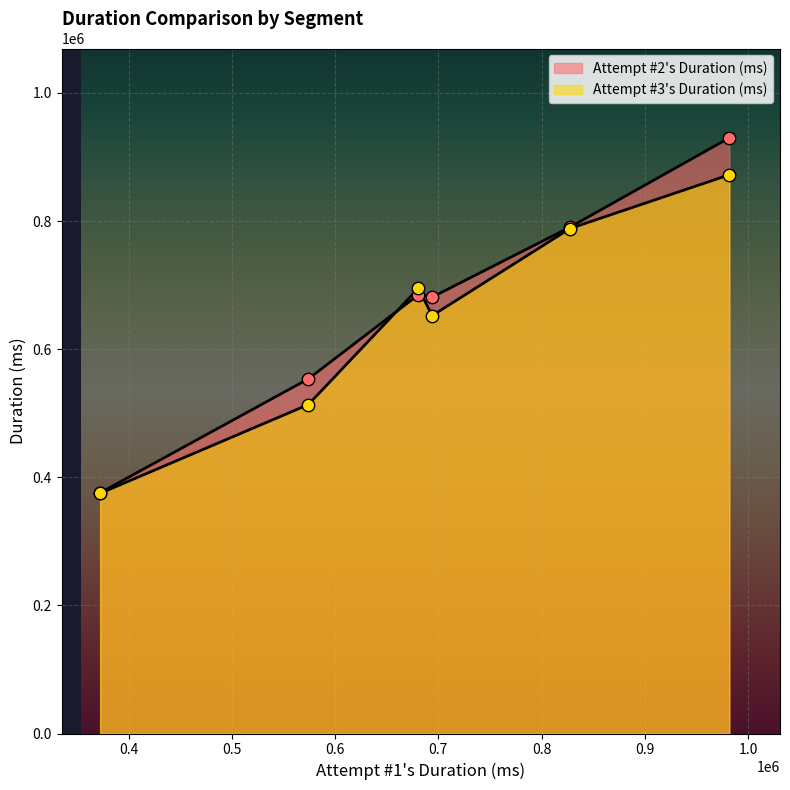

Which series has the largest total across all categories?

Attempt #2's Duration (ms)